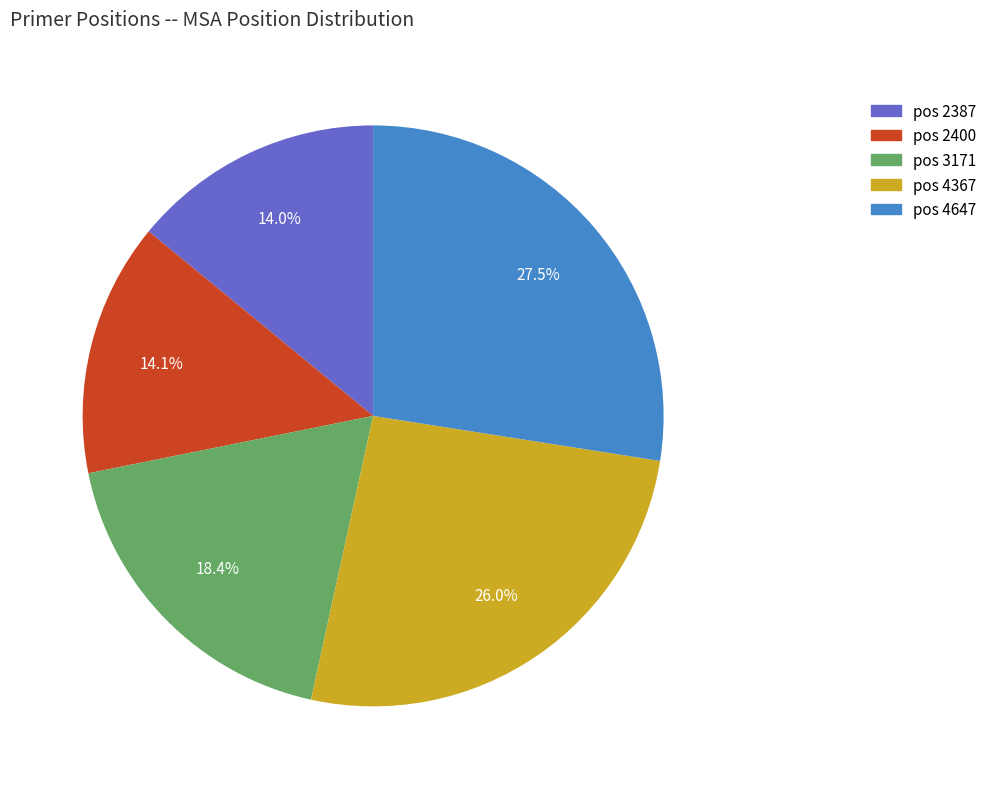

Does any single category account for the majority?

No